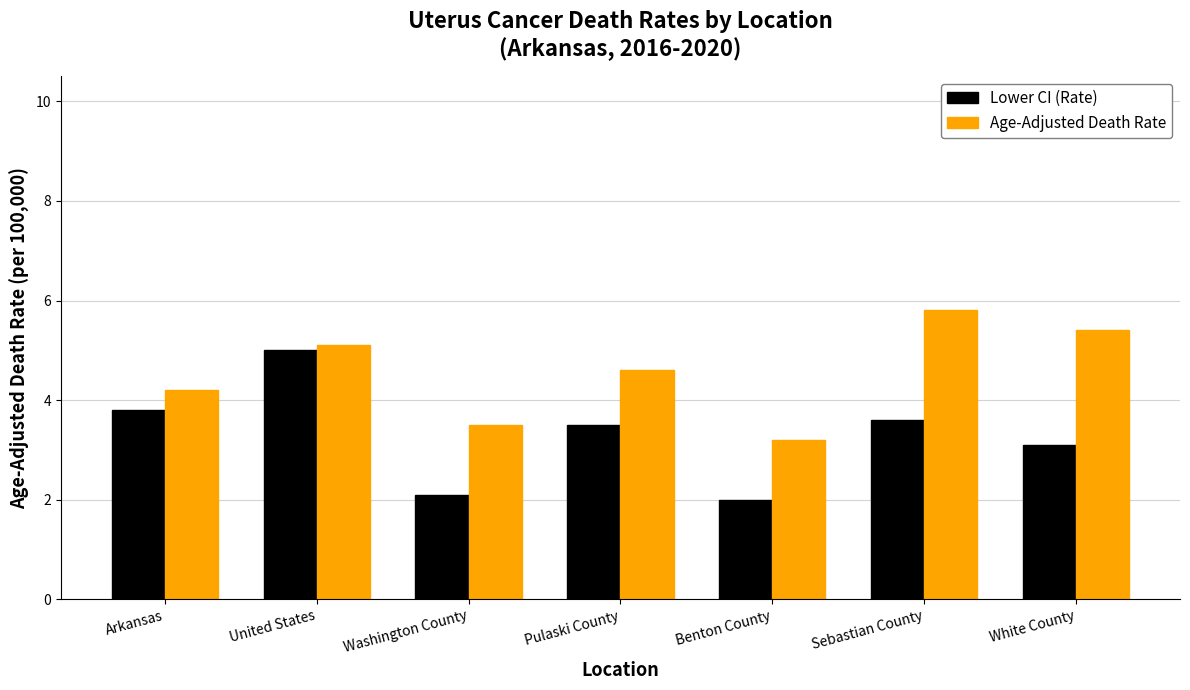

List the series in order of their overall mean, lowest first.

Lower CI (Rate), Age-Adjusted Death Rate